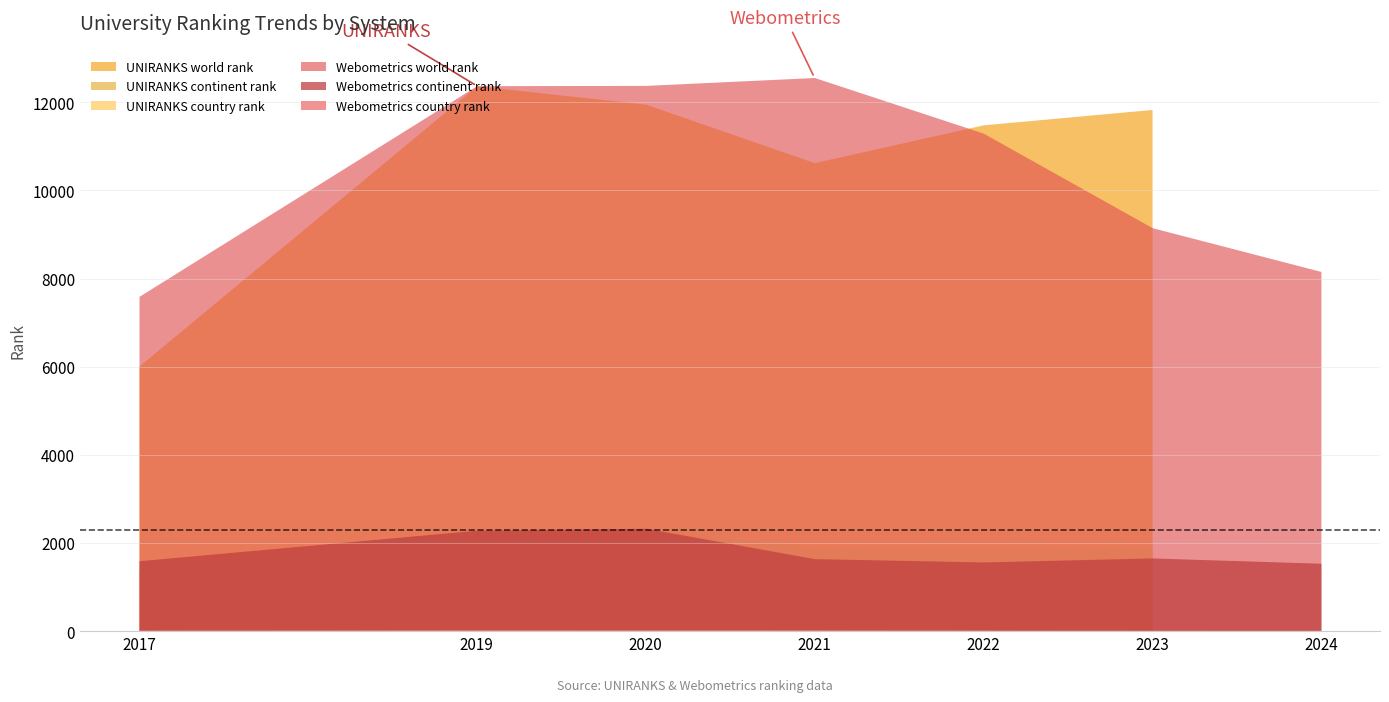

What is the difference between the maximum and minimum values in the world rank series?

6546